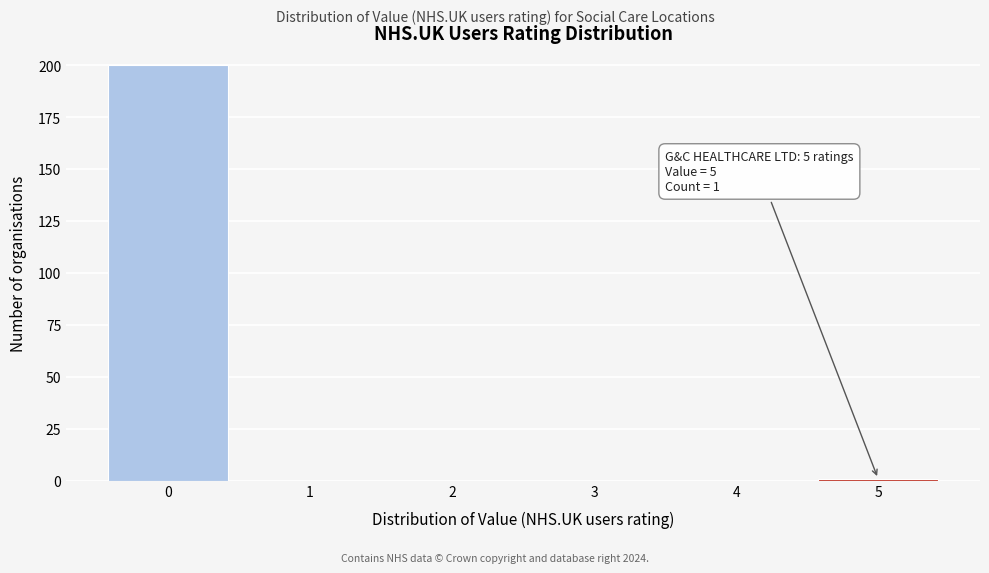

Over which range of the x-axis is the bar tallest?

-0.5 to 0.5